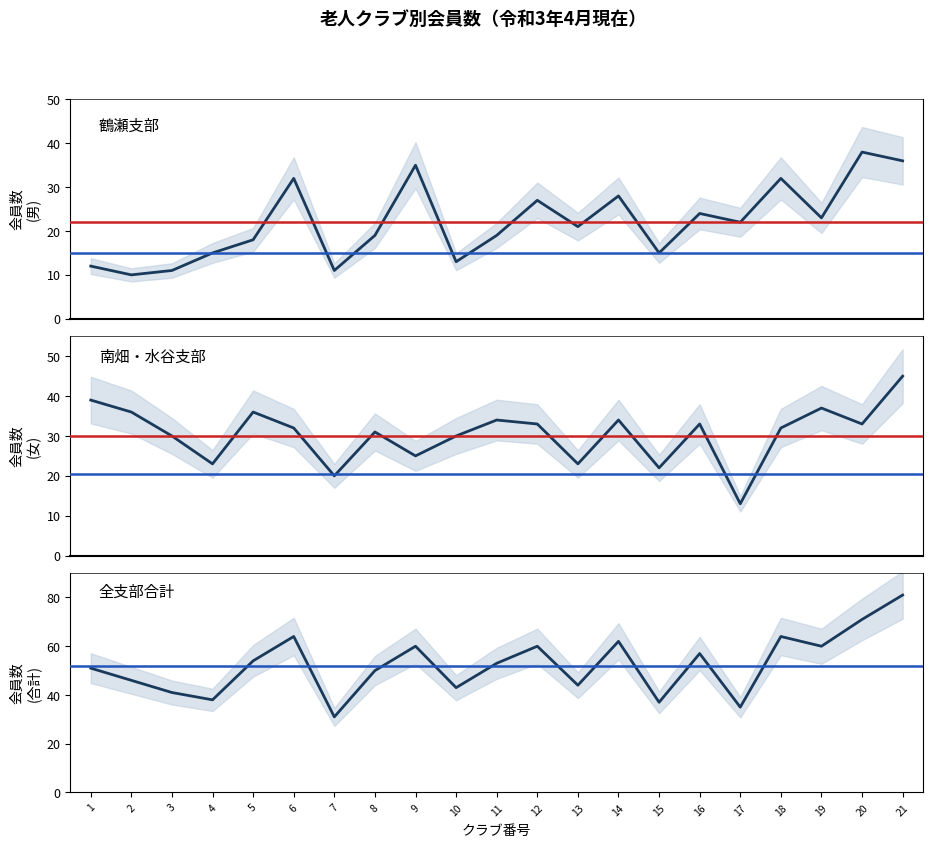

How many values in the 男 (Male) series are below 21?

10